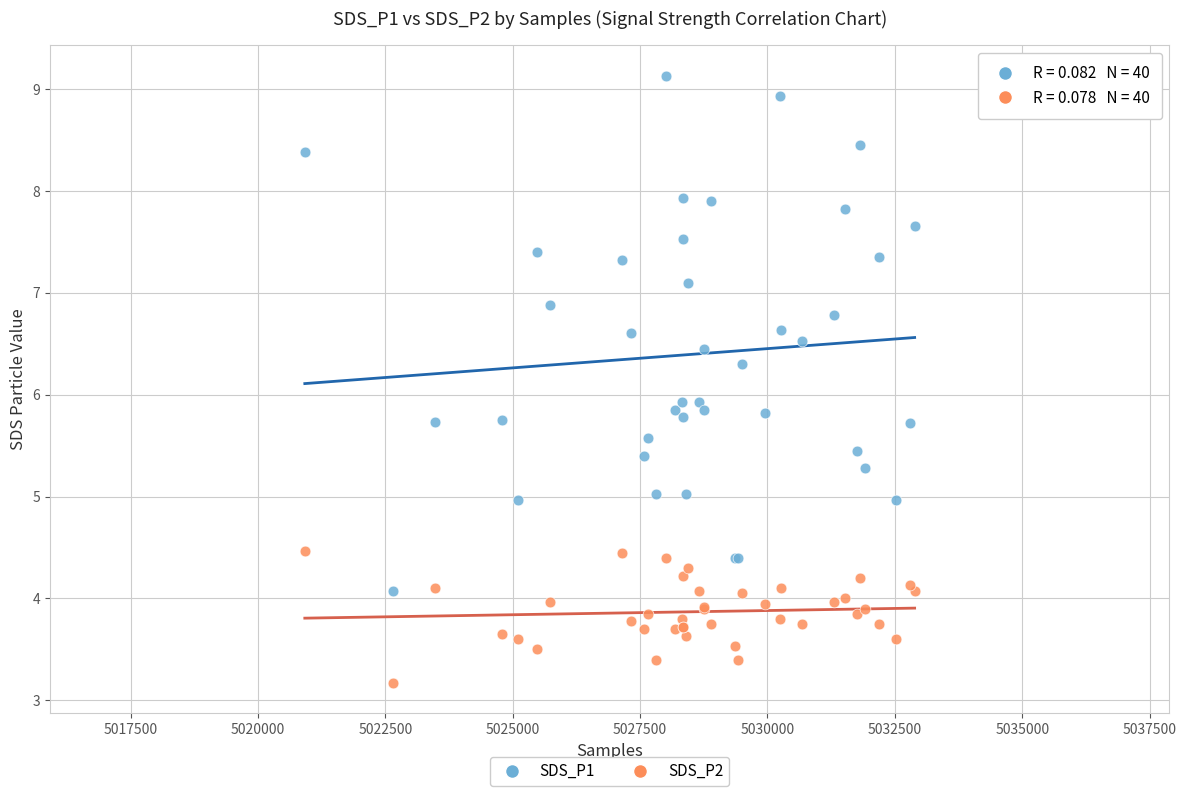

What are all the series names shown in the legend?

SDS_P1, SDS_P2